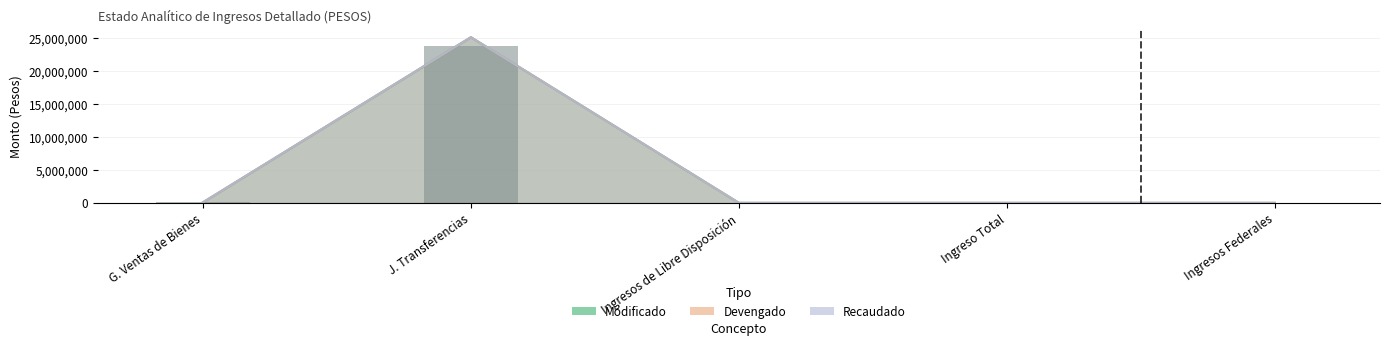

What is the difference between the second highest and second lowest values in the Modificado series?

83076.1